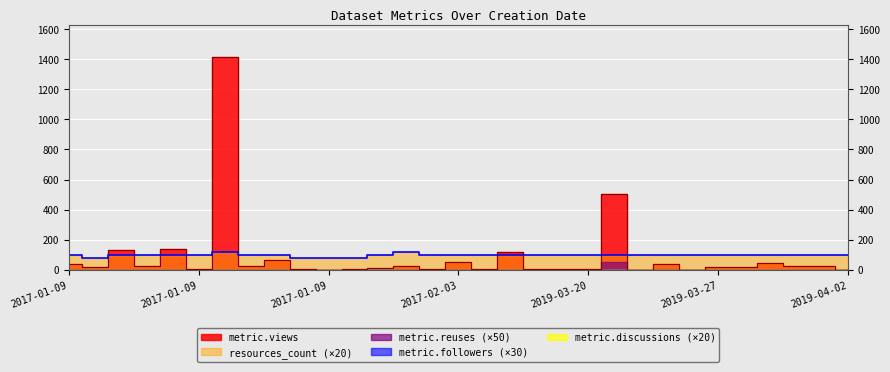

How many interior local valleys does the metric.views series have?

11